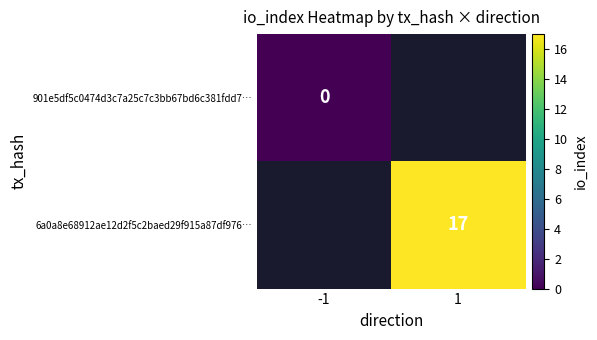

Is the value of 6a0a8e68912ae12d2f5c2baed29f915a87df976… at 1 greater than the value of 901e5df5c0474d3c7a25c7c3bb67bd6c381fdd7… at -1?

Yes